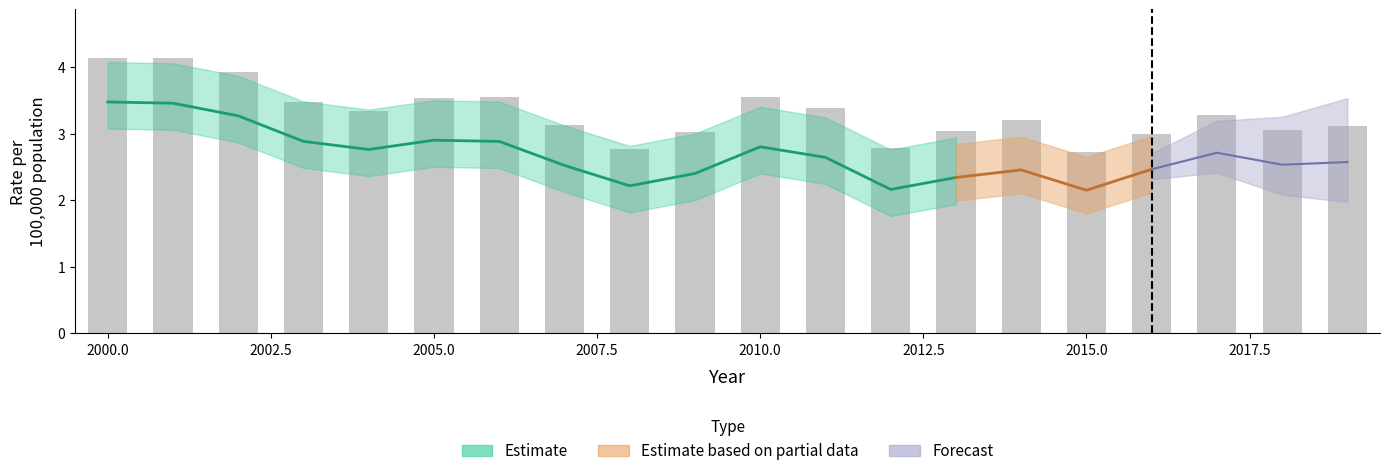

Rank the categories by value from highest to lowest.

2000, 2001, 2002, 2010, 2006, 2005, 2003, 2011, 2004, 2017, 2014, 2007, 2019, 2018, 2013, 2009, 2016, 2012, 2008, 2015